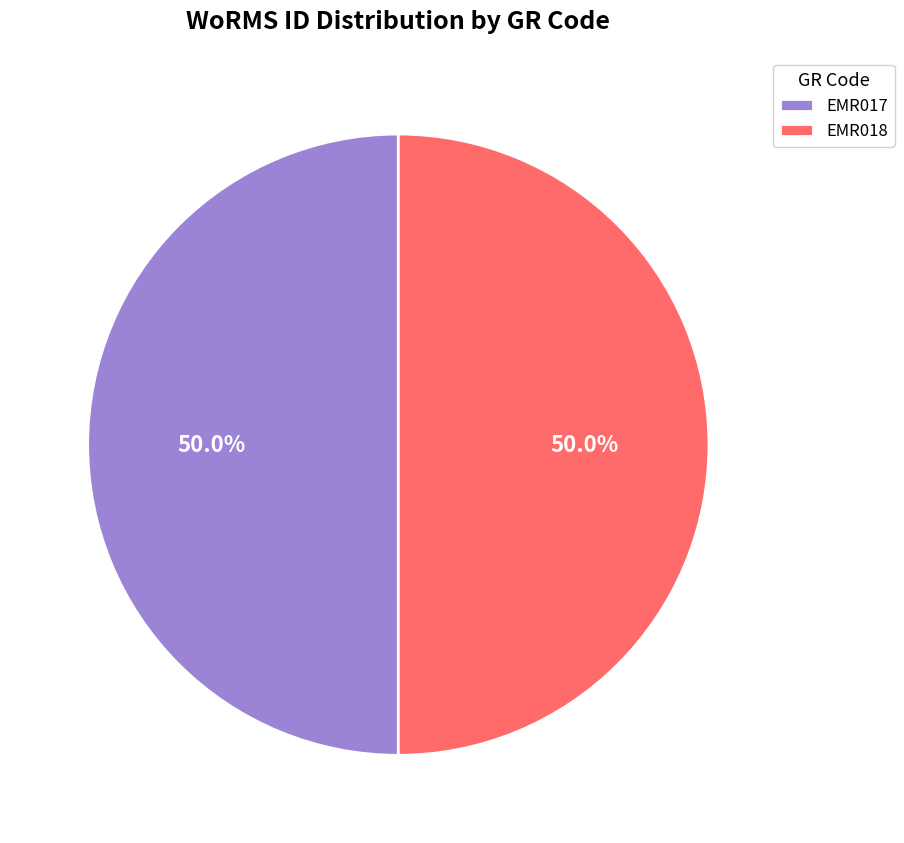

Do EMR018 and EMR017 together represent more than half of the pie?

Yes